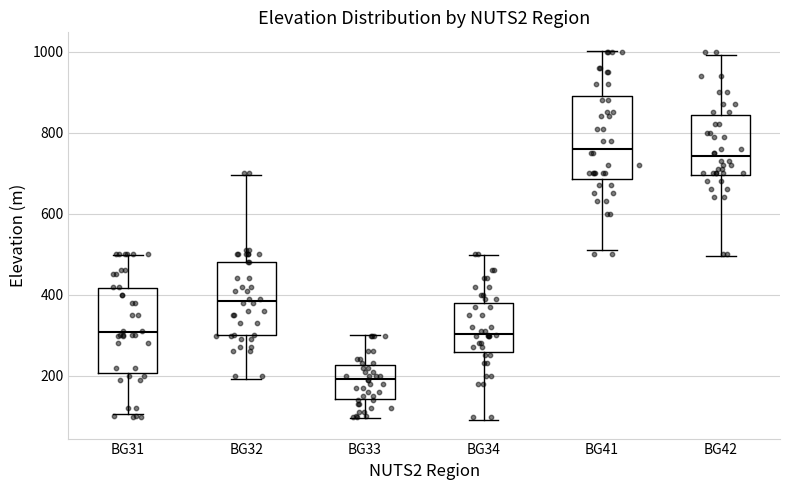

Reading left to right, transcribe this box plot: for each box, give where its median line is, the range the box spans, and where its two whiskers end, as read against the y-axis. The values are not printed on the chart, so give them approximately, as read against the axis.

BG31: median 300, box 200 to 420, whiskers 100 to 500
BG32: median 380, box 300 to 480, whiskers 200 to 700
BG33: median 200, box 140 to 220, whiskers 100 to 300
BG34: median 300, box 260 to 380, whiskers 100 to 500
BG41: median 760, box 680 to 880, whiskers 520 to 1000
BG42: median 740, box 700 to 840, whiskers 500 to 1000